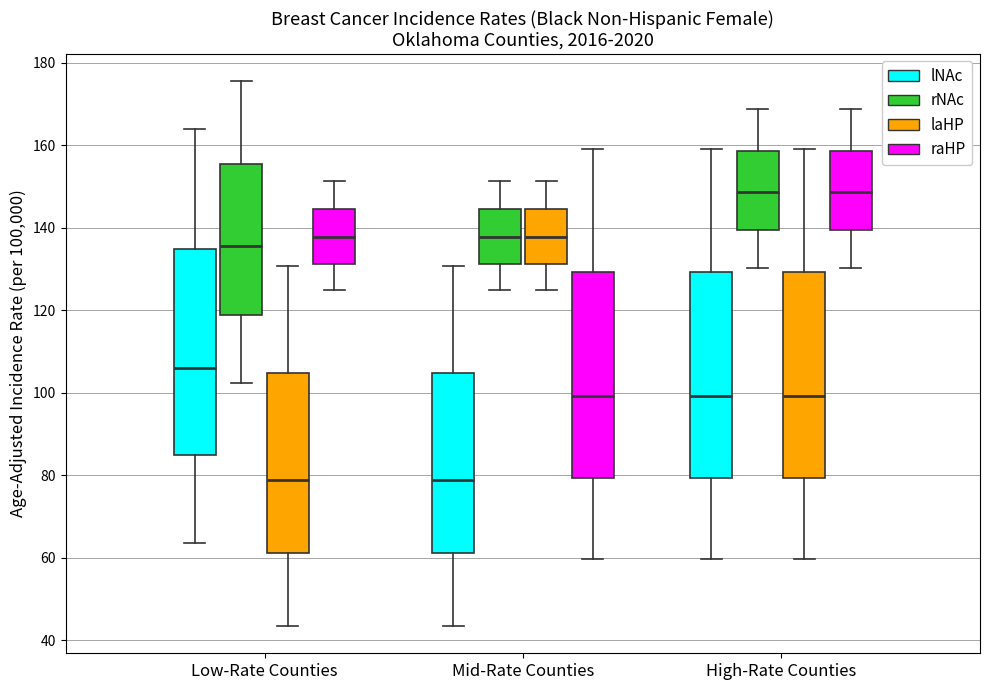

Reading left to right, read every box against the y-axis: the position of its median line, the range the box covers, and the ends of its whiskers. The values are not printed on the chart, so give them approximately, as read against the axis.

Low-Rate Counties (lNAc): median 106, box 84 to 134, whiskers 64 to 164
Low-Rate Counties (rNAc): median 136, box 118 to 156, whiskers 102 to 176
Low-Rate Counties (laHP): median 78, box 62 to 104, whiskers 44 to 130
Low-Rate Counties (raHP): median 138, box 132 to 144, whiskers 124 to 152
Mid-Rate Counties (lNAc): median 78, box 62 to 104, whiskers 44 to 130
Mid-Rate Counties (rNAc): median 138, box 132 to 144, whiskers 124 to 152
Mid-Rate Counties (laHP): median 138, box 132 to 144, whiskers 124 to 152
Mid-Rate Counties (raHP): median 100, box 80 to 130, whiskers 60 to 160
High-Rate Counties (lNAc): median 100, box 80 to 130, whiskers 60 to 160
High-Rate Counties (rNAc): median 148, box 140 to 158, whiskers 130 to 168
High-Rate Counties (laHP): median 100, box 80 to 130, whiskers 60 to 160
High-Rate Counties (raHP): median 148, box 140 to 158, whiskers 130 to 168